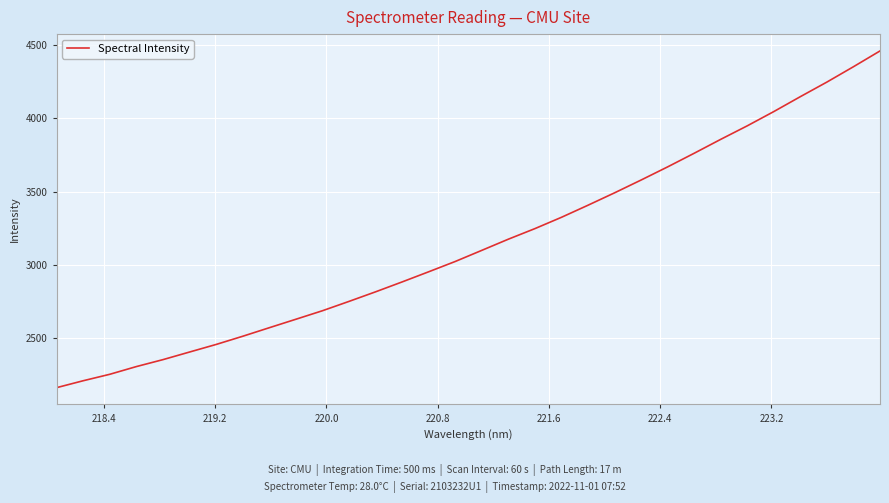

What is the greatest value displayed?

4461.5